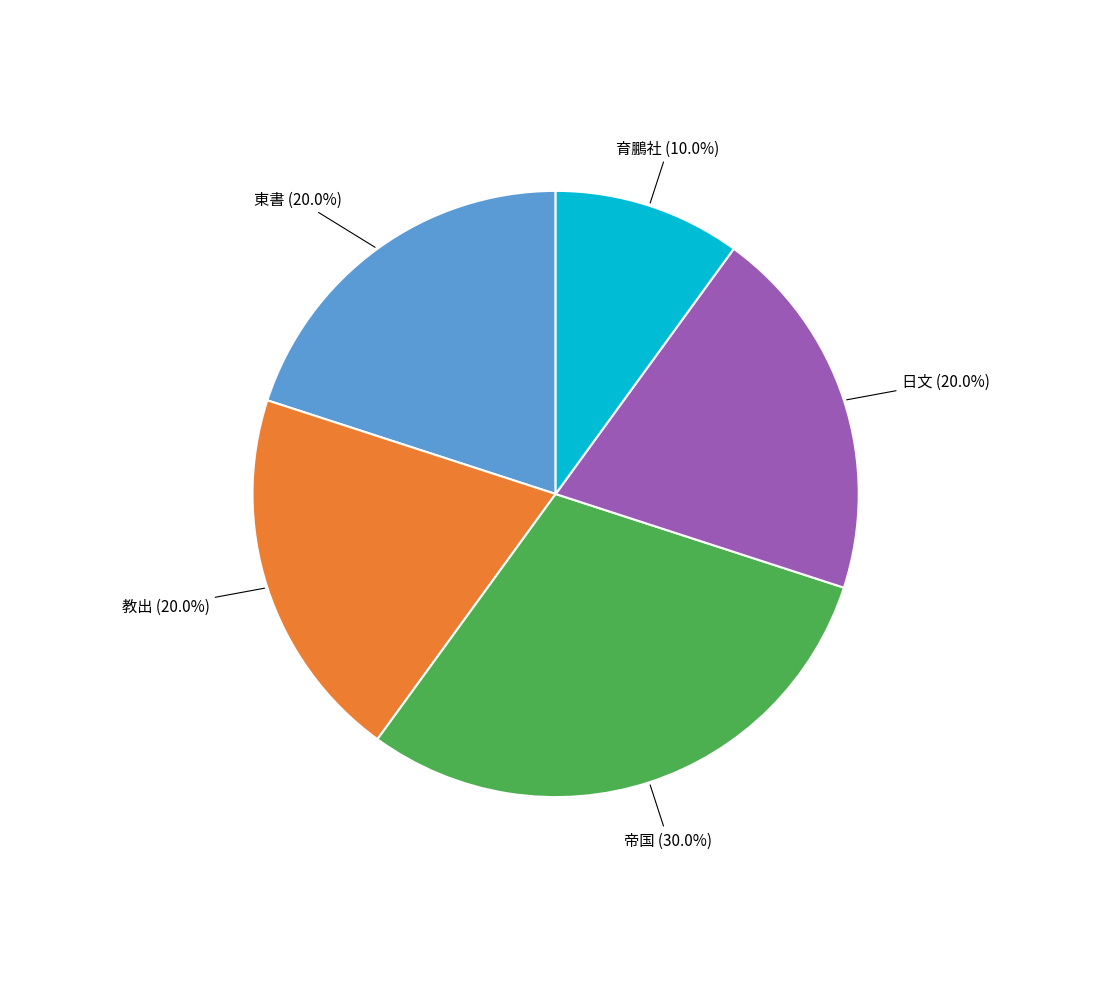

Is there a majority slice in this chart?

No